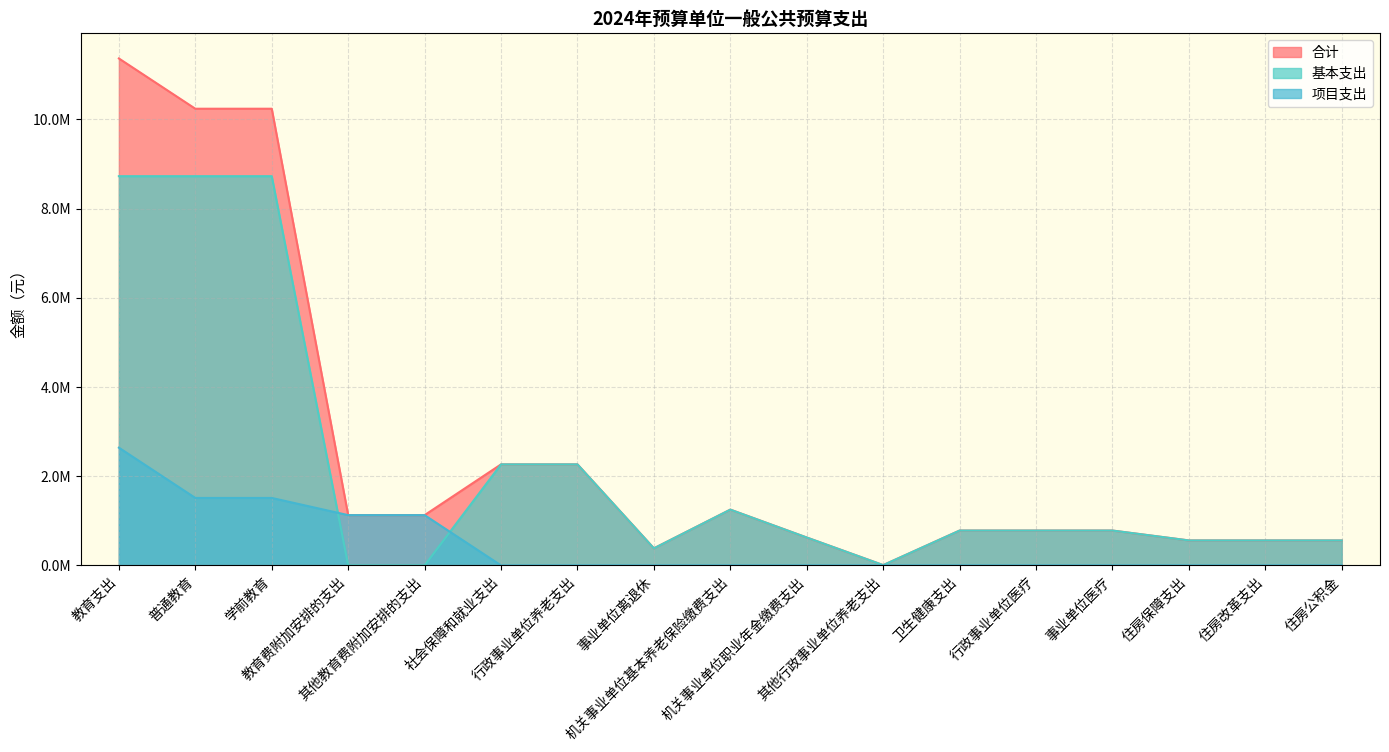

Reading left to right, list all the values displayed in this chart.

合计: 教育支出=11364666.2	普通教育=10237683.9	学前教育=10237683.9	教育费附加安排的支出=1126982.2	其他教育费附加安排的支出=1126982.2	社会保障和就业支出=2264856.8	行政事业单位养老支出=2264856.8	事业单位离退休=382620.0	机关事业单位基本养老保险缴费支出=1250291.2	机关事业单位职业年金缴费支出=625145.6	其他行政事业单位养老支出=6800.0	卫生健康支出=781432.0	行政事业单位医疗=781432.0	事业单位医疗=781432.0	住房保障支出=559568.8	住房改革支出=559568.8	住房公积金=559568.8
基本支出: 教育支出=8725500.9	普通教育=8725500.9	学前教育=8725500.9	教育费附加安排的支出=0.0	其他教育费附加安排的支出=0.0	社会保障和就业支出=2264856.8	行政事业单位养老支出=2264856.8	事业单位离退休=382620.0	机关事业单位基本养老保险缴费支出=1250291.2	机关事业单位职业年金缴费支出=625145.6	其他行政事业单位养老支出=6800.0	卫生健康支出=781432.0	行政事业单位医疗=781432.0	事业单位医疗=781432.0	住房保障支出=559568.8	住房改革支出=559568.8	住房公积金=559568.8
项目支出: 教育支出=2639165.2	普通教育=1512183.0	学前教育=1512183.0	教育费附加安排的支出=1126982.2	其他教育费附加安排的支出=1126982.2	社会保障和就业支出=0.0	行政事业单位养老支出=0.0	事业单位离退休=0.0	机关事业单位基本养老保险缴费支出=0.0	机关事业单位职业年金缴费支出=0.0	其他行政事业单位养老支出=0.0	卫生健康支出=0.0	行政事业单位医疗=0.0	事业单位医疗=0.0	住房保障支出=0.0	住房改革支出=0.0	住房公积金=0.0